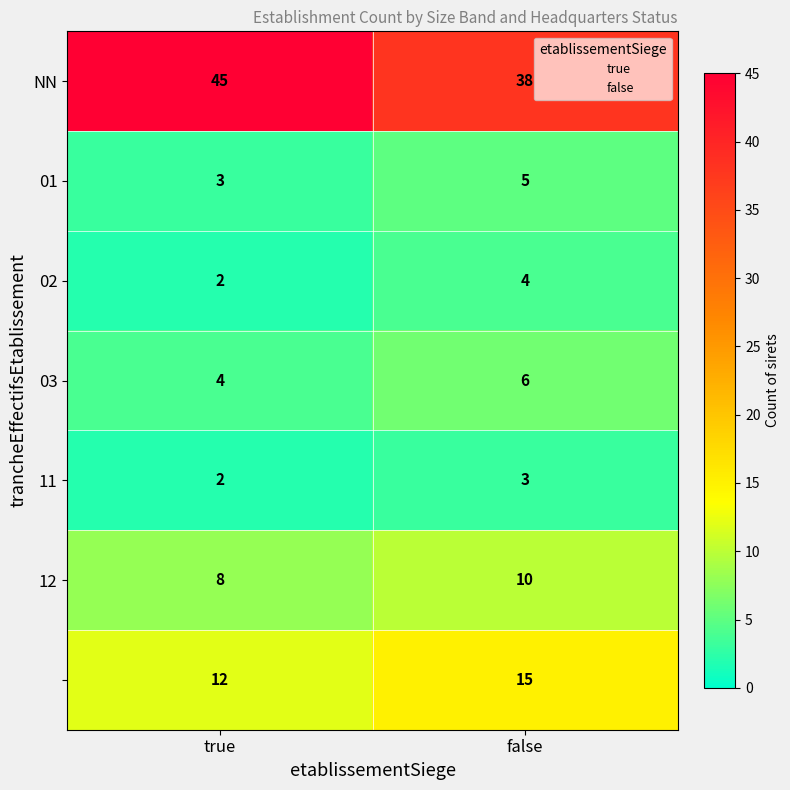

What is the greatest value displayed?

45